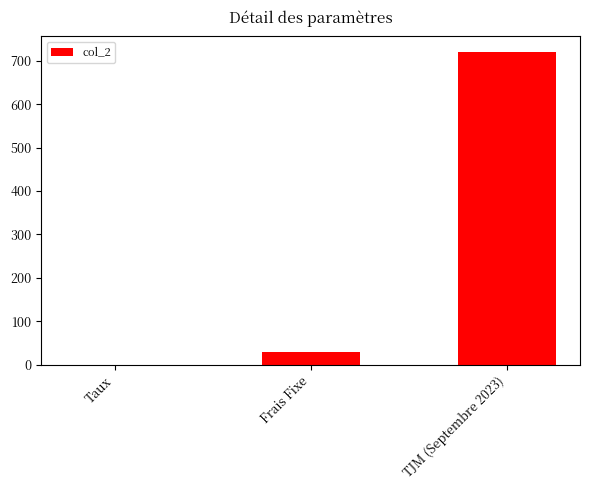

The value at TJM (Septembre 2023) is 972.2. True or false?

False